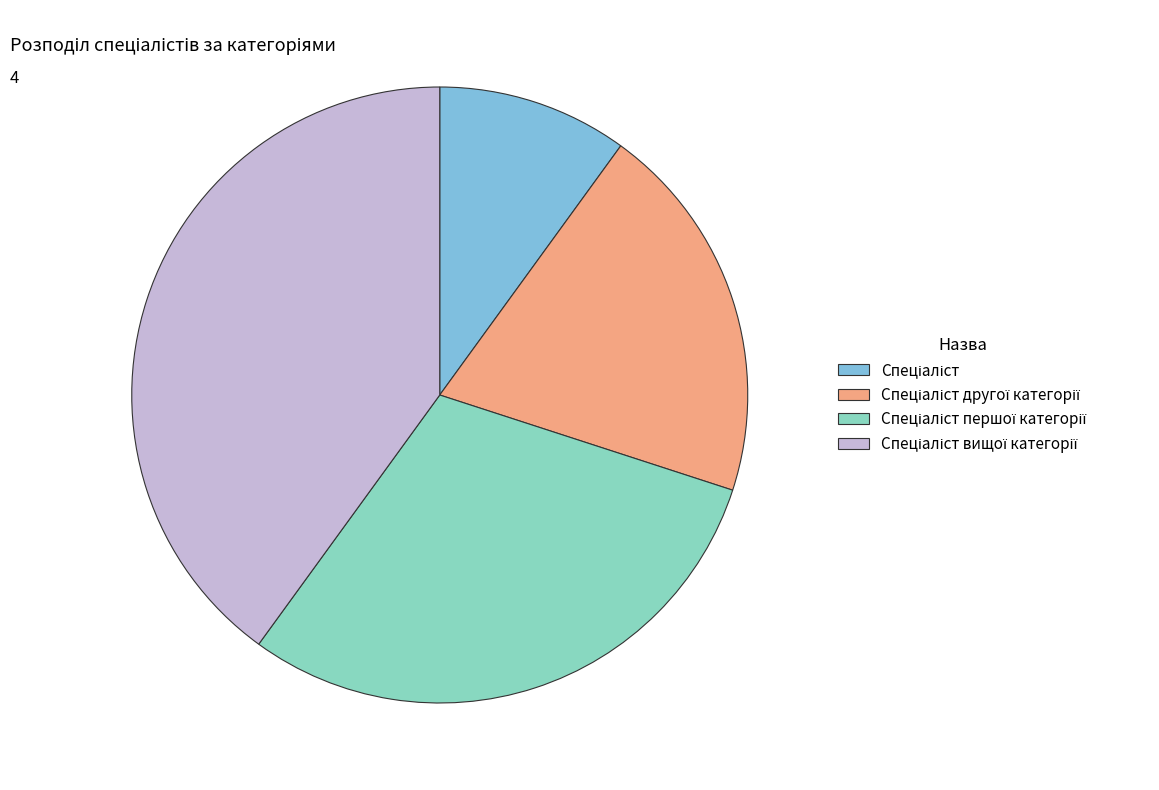

Does any single category account for the majority?

No